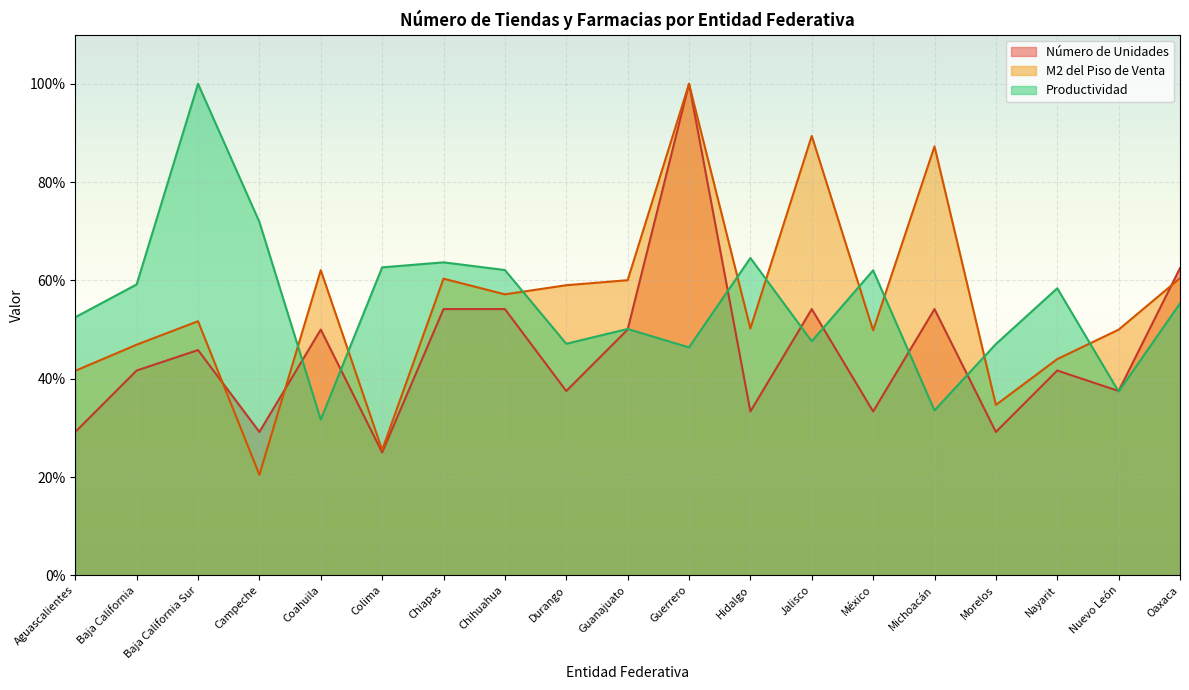

What position from the right is México?

6